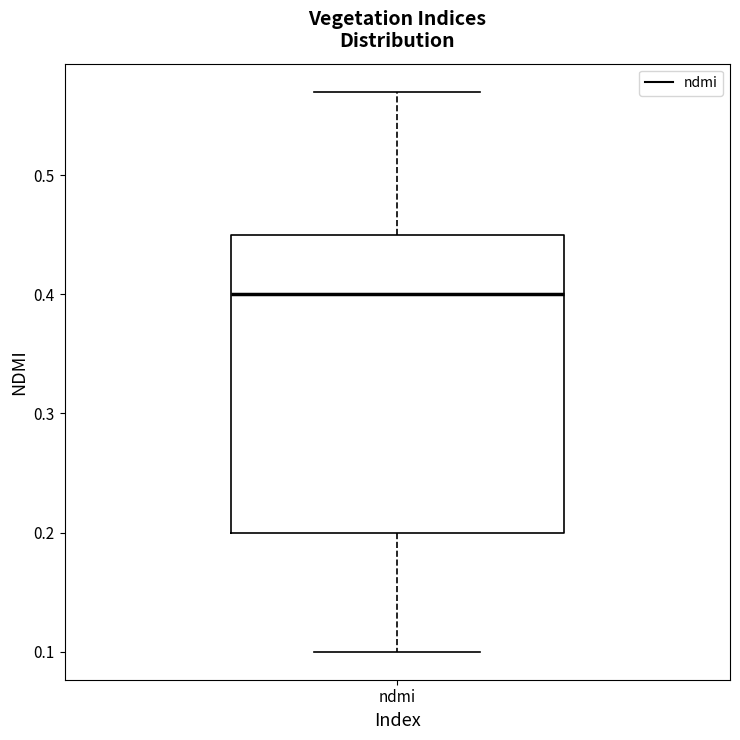

Read this box plot against the y-axis: the position of the median line, the range covered by the box, and the ends of both whiskers. The values are not printed on the chart, so give them approximately, as read against the axis.

median 0.40, box 0.20 to 0.45, whiskers 0.10 to 0.57